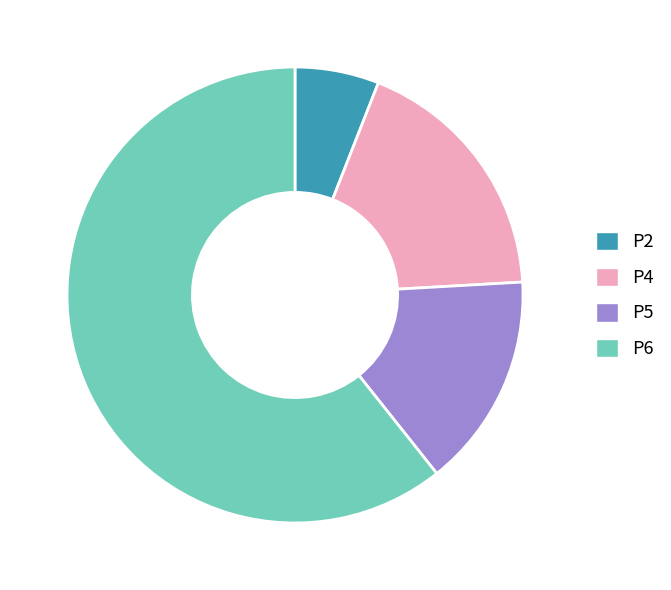

How many slices are in this pie chart?

4